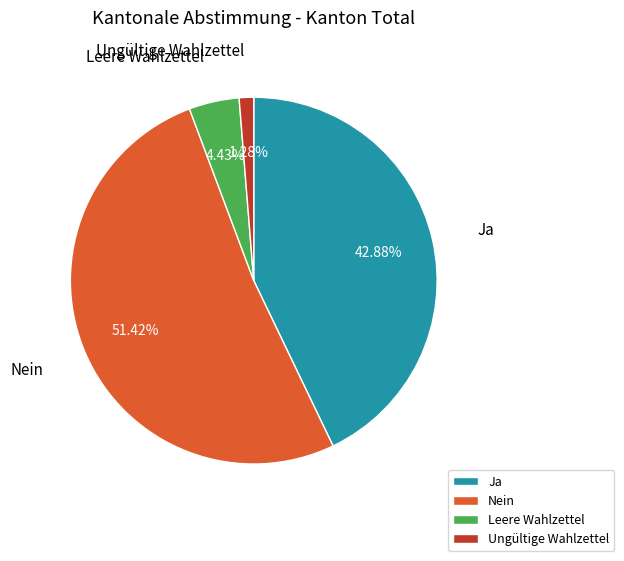

Between Ungültige Wahlzettel and Ja, which is larger?

Ja